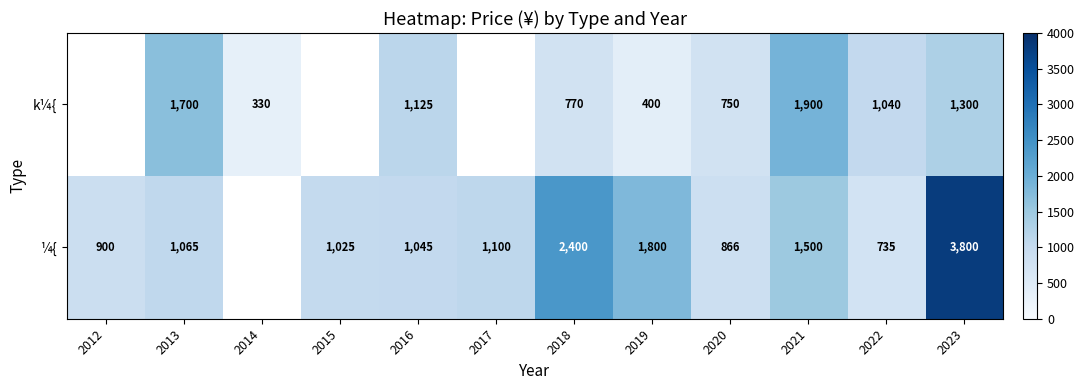

What is the spread (max minus min) of values at 2021?

400